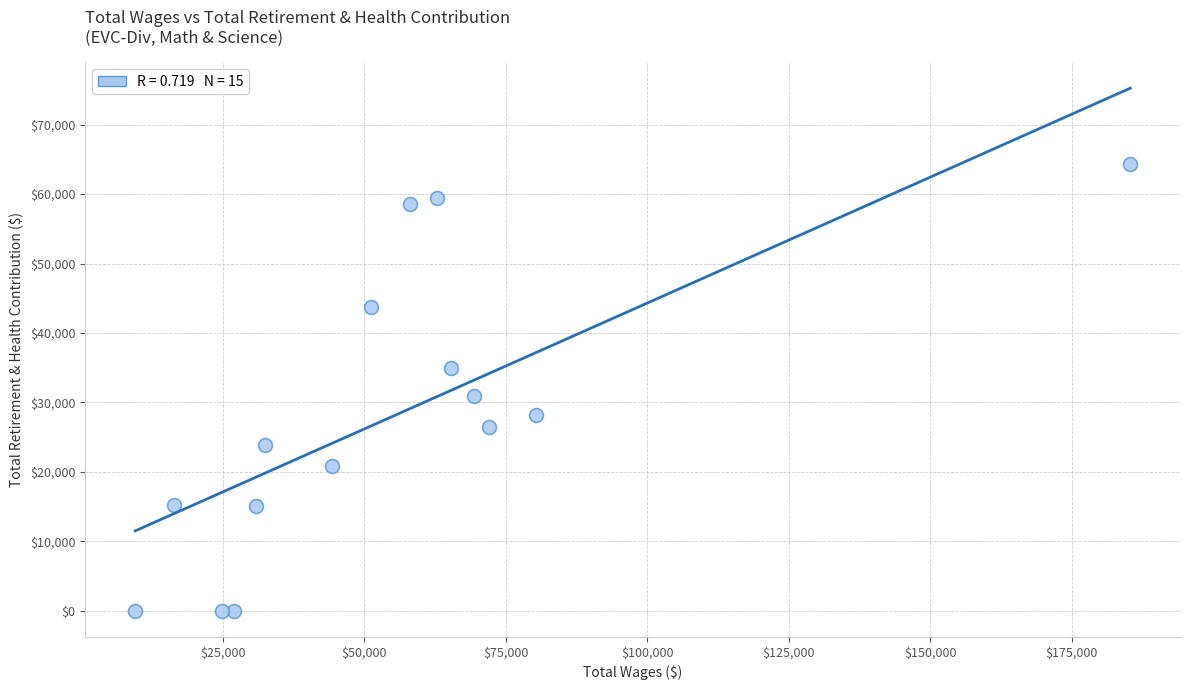

What Y value in the scatter plot is closest to 32167?

30986